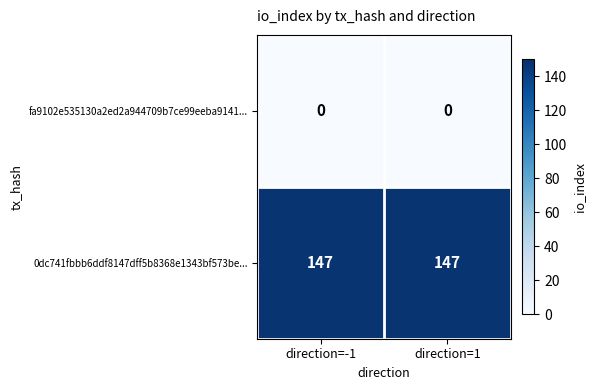

Rank the series by their average value, from highest to lowest.

0dc741fbbb6ddf8147dff5b8368e1343bf573be..., fa9102e535130a2ed2a944709b7ce99eeba9141...